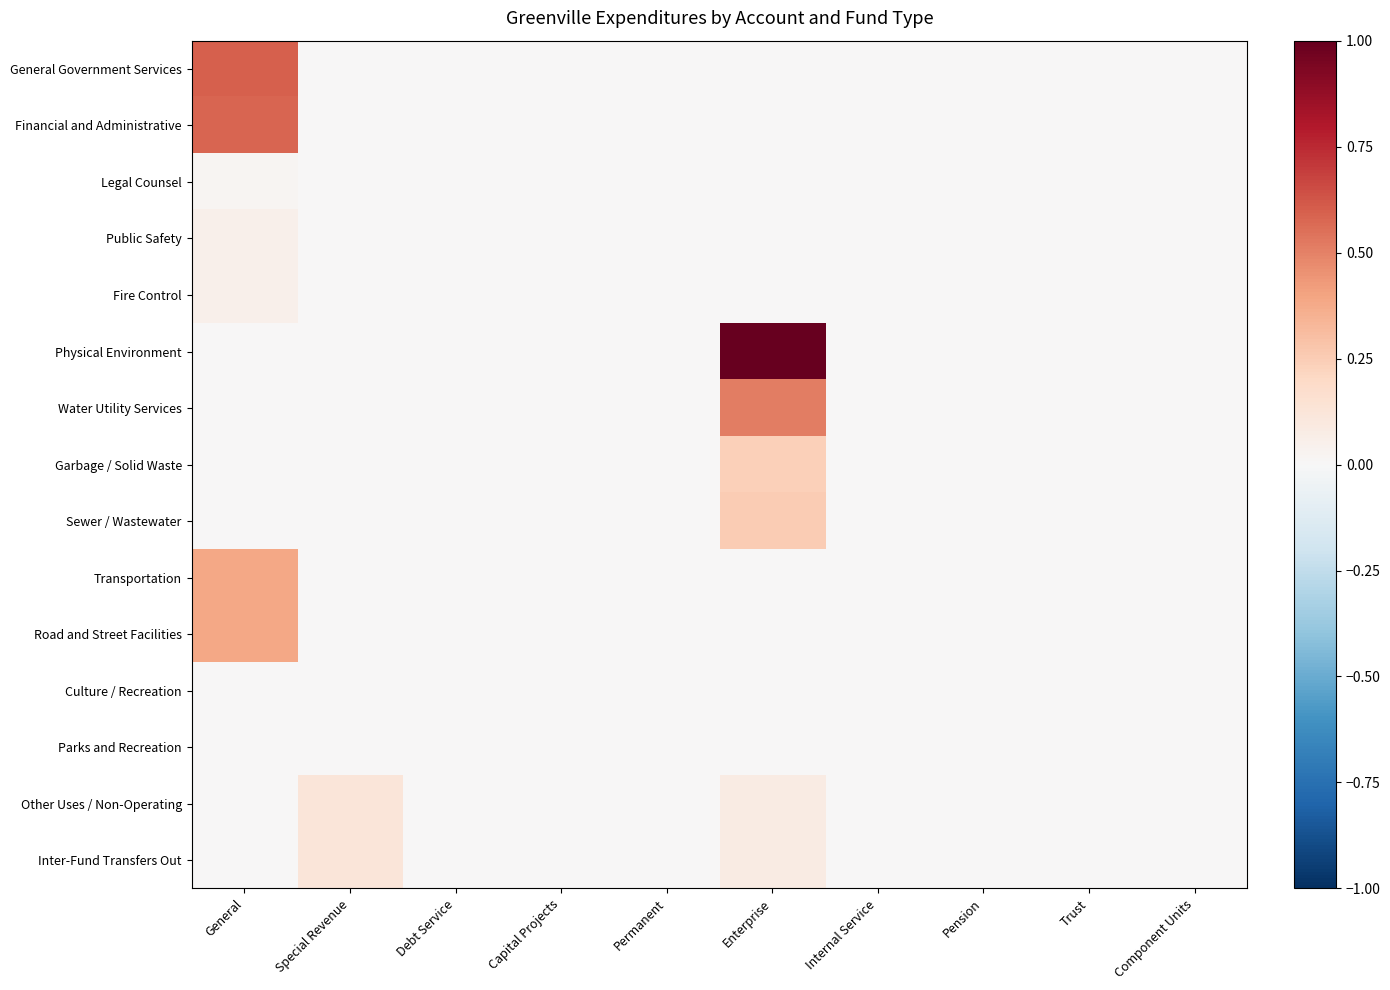

Count the number of data series in this chart.

15